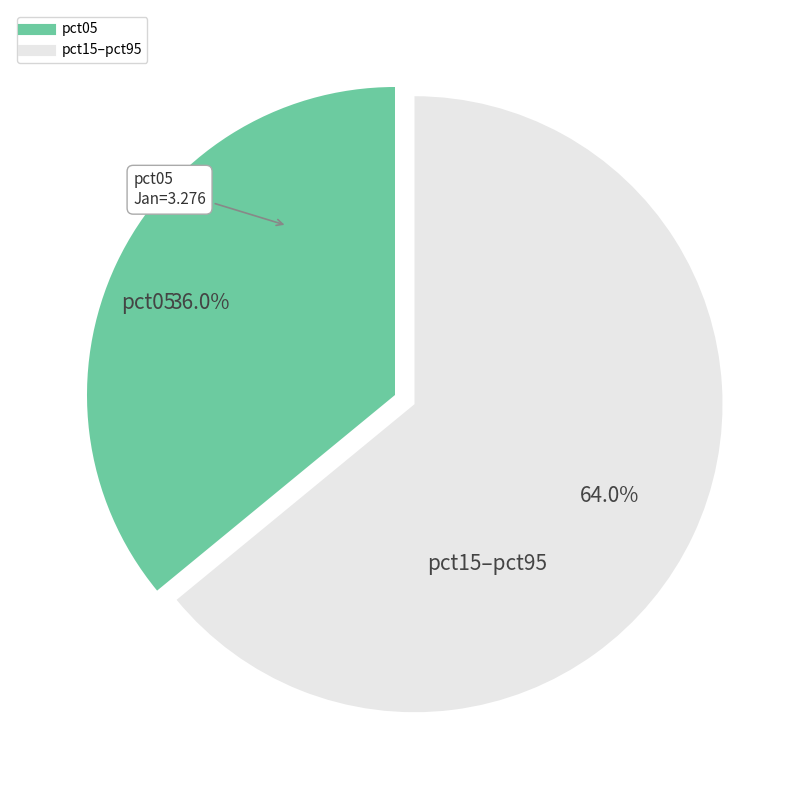

Does any single category account for the majority?

Yes